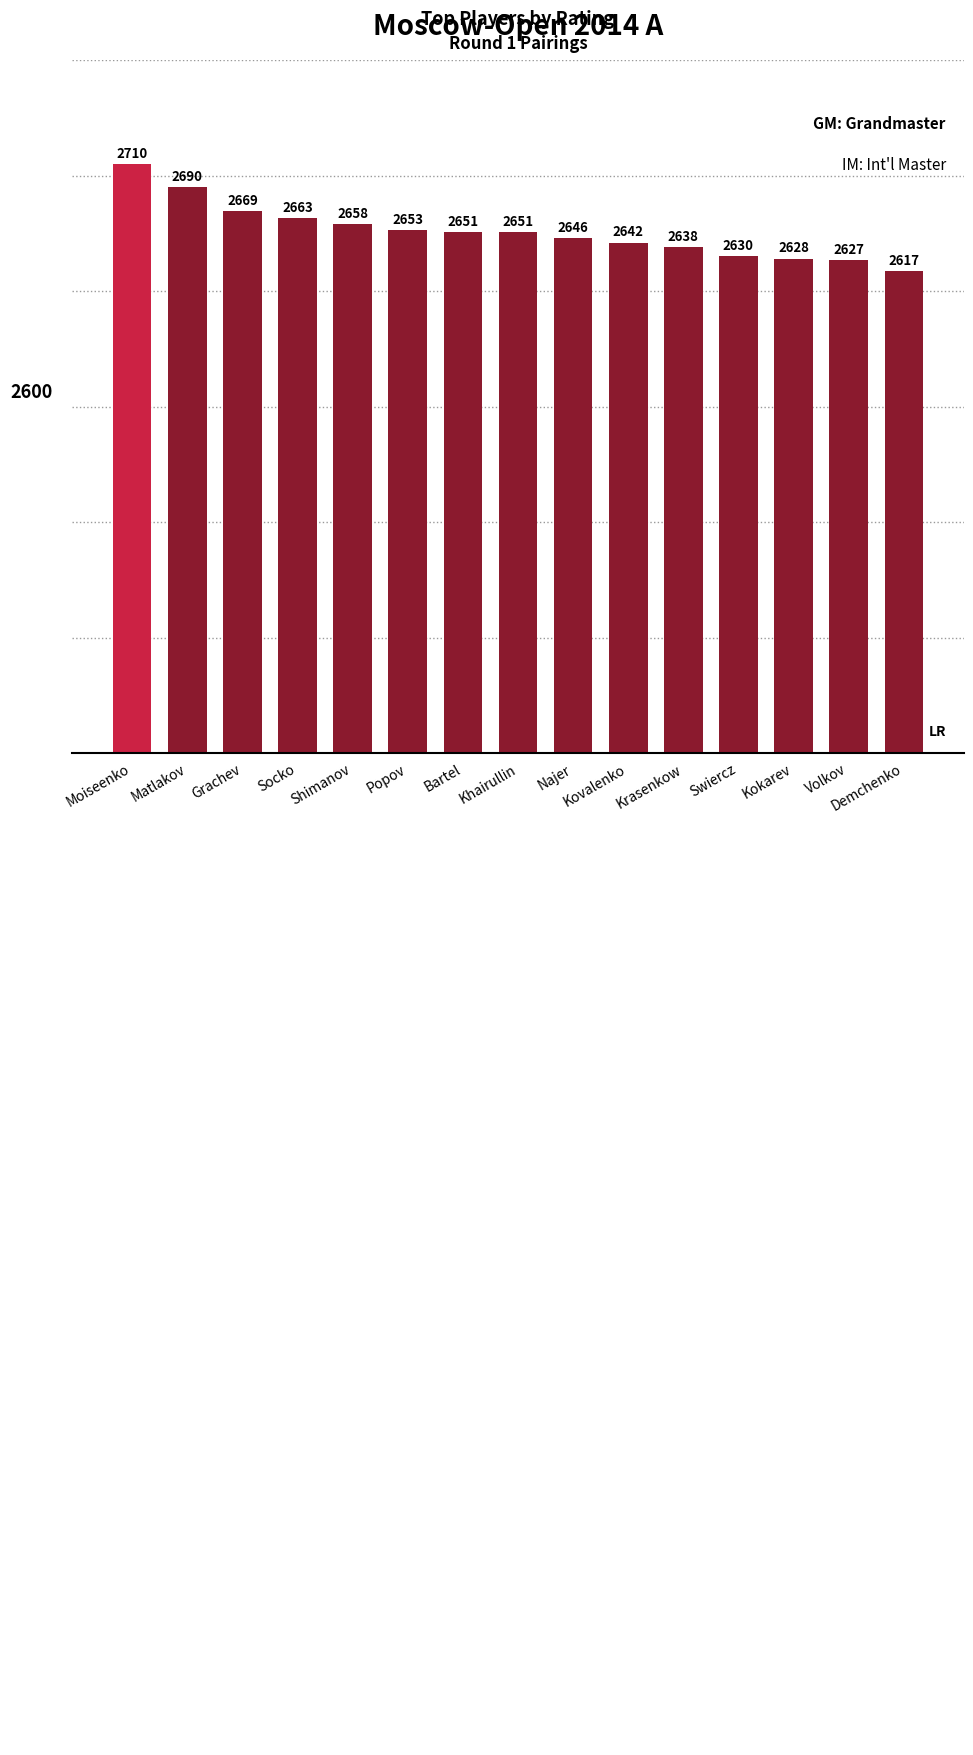

Reading right to left, list all the values displayed in this chart.

2617	2627	2628	2630	2638	2642	2646	2651	2651	2653	2658	2663	2669	2690	2710